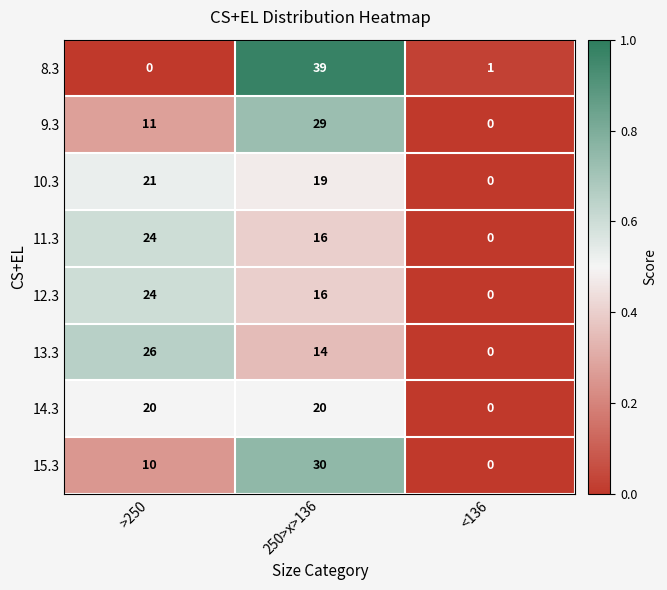

Reading right to left, extract all data points from this chart.

8.3: 1	39	0
9.3: 0	29	11
10.3: 0	19	21
11.3: 0	16	24
12.3: 0	16	24
13.3: 0	14	26
14.3: 0	20	20
15.3: 0	30	10